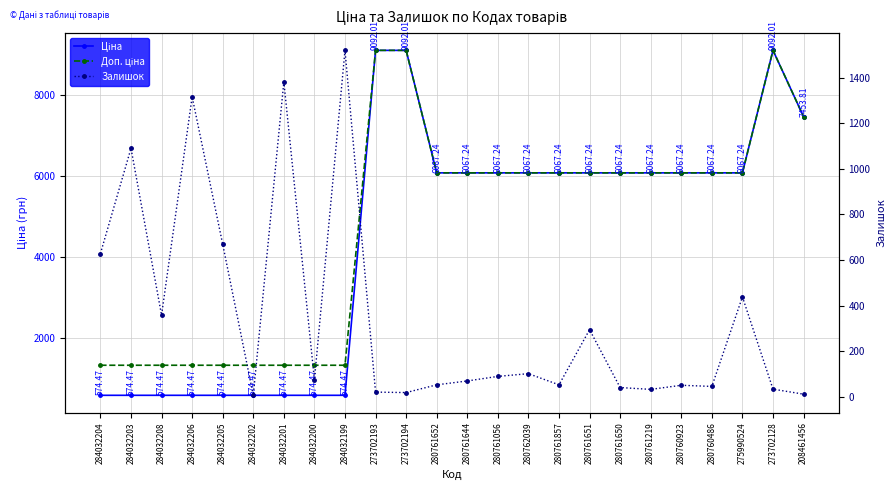

At which label does Ціна first exceed 6067?

273702193